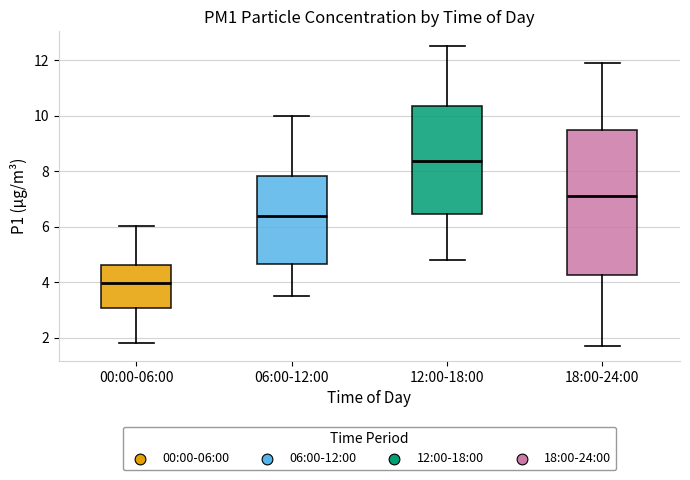

Which box has the highest median line?

12:00-18:00